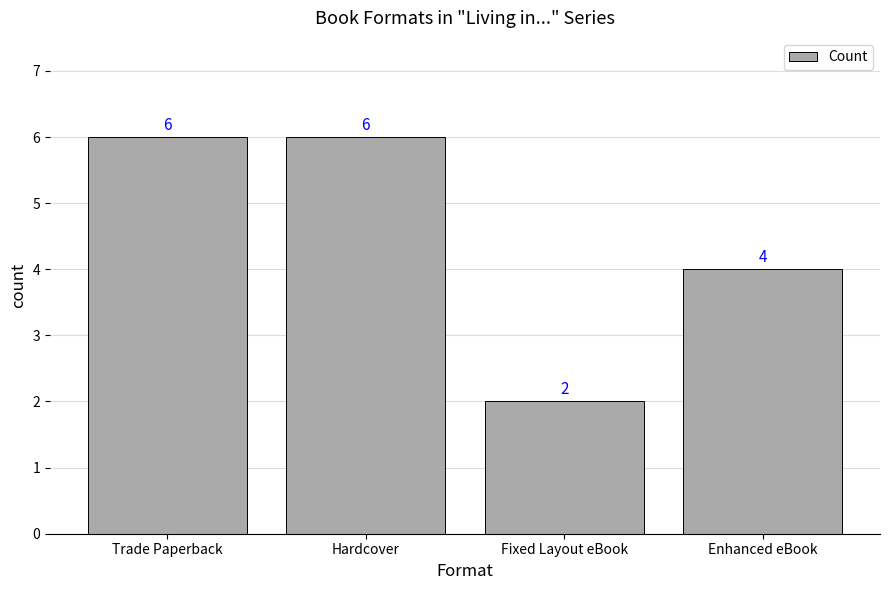

The chart shows a value of 2 at Fixed Layout eBook. True or false?

True